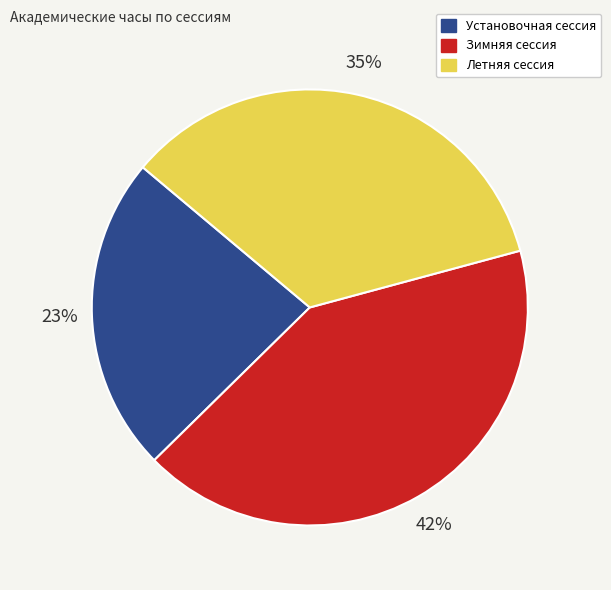

The Установочная сессия slice represents 23% of the pie. True or false?

True